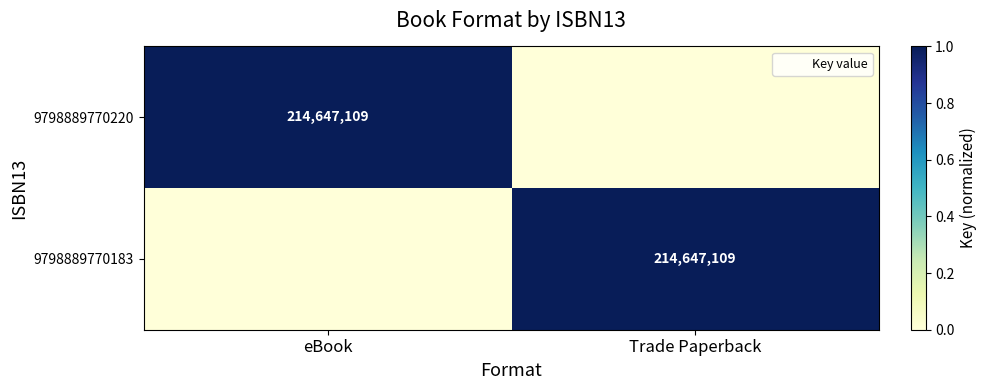

Is it true that 9798889770220 equals 1 at eBook?

True